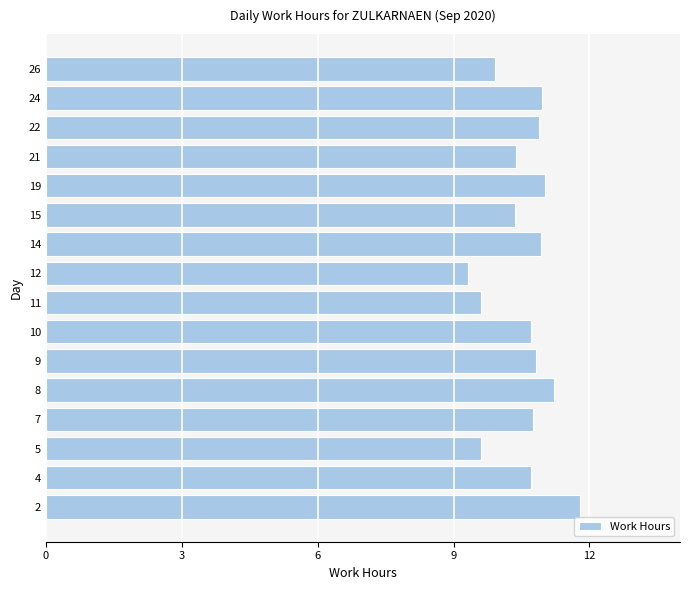

What value does the data have at 9?

10.8